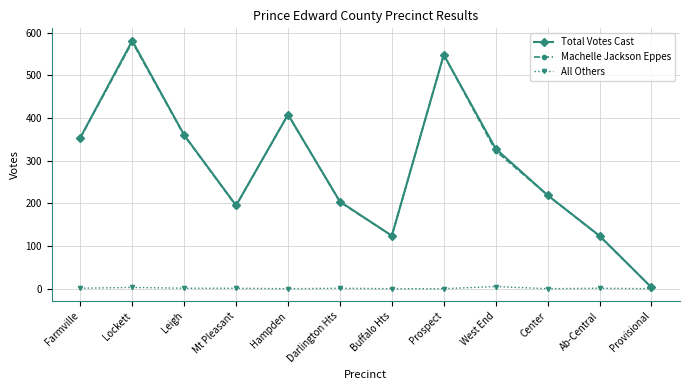

Where is the first local minimum for Machelle Jackson Eppes?

Mt Pleasant